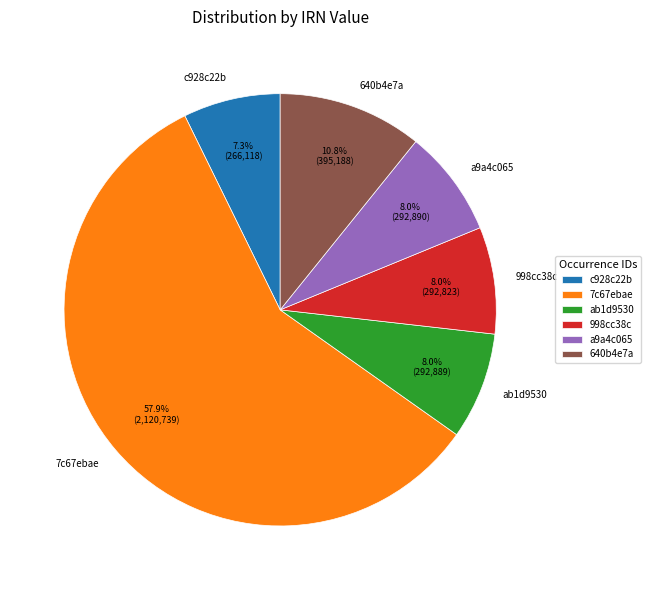

Count the number of slices in the pie.

6